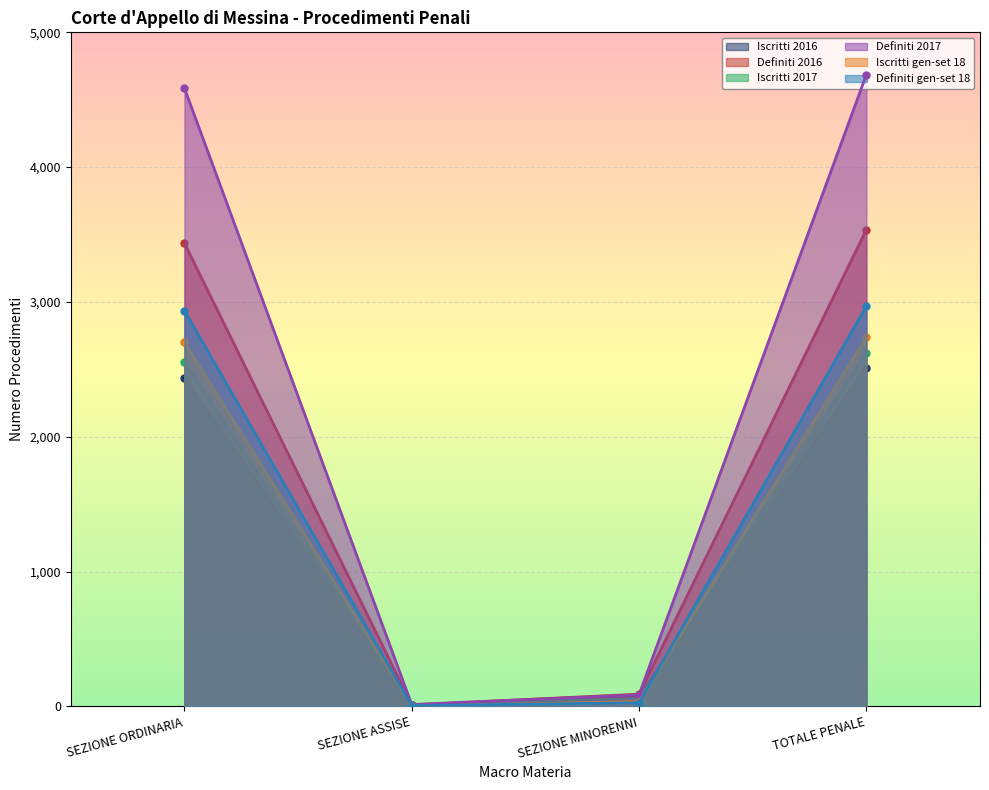

What is the approximate value of Definiti gen-set 18 at SEZIONE ASSISE?

5